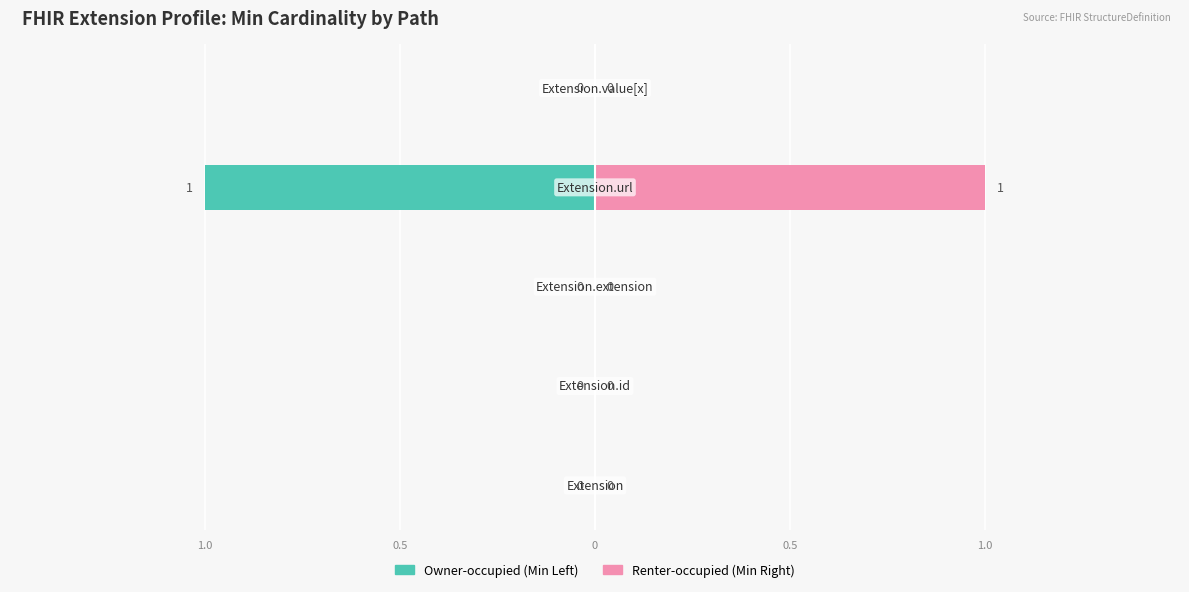

Is the value of Max (Min) at 1.0 greater than the value of Min at 0?

No